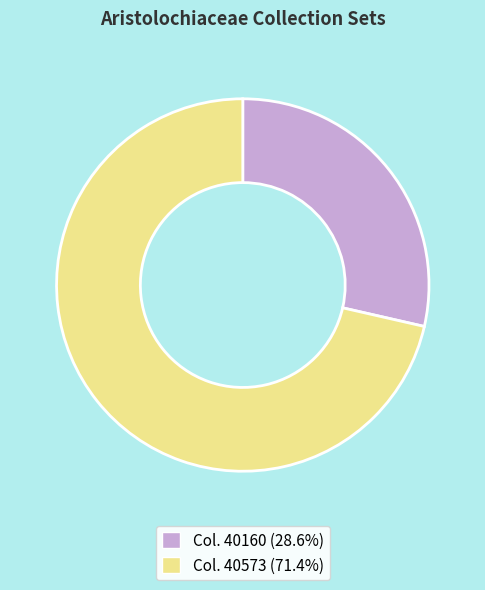

Is there a majority slice in this chart?

Yes